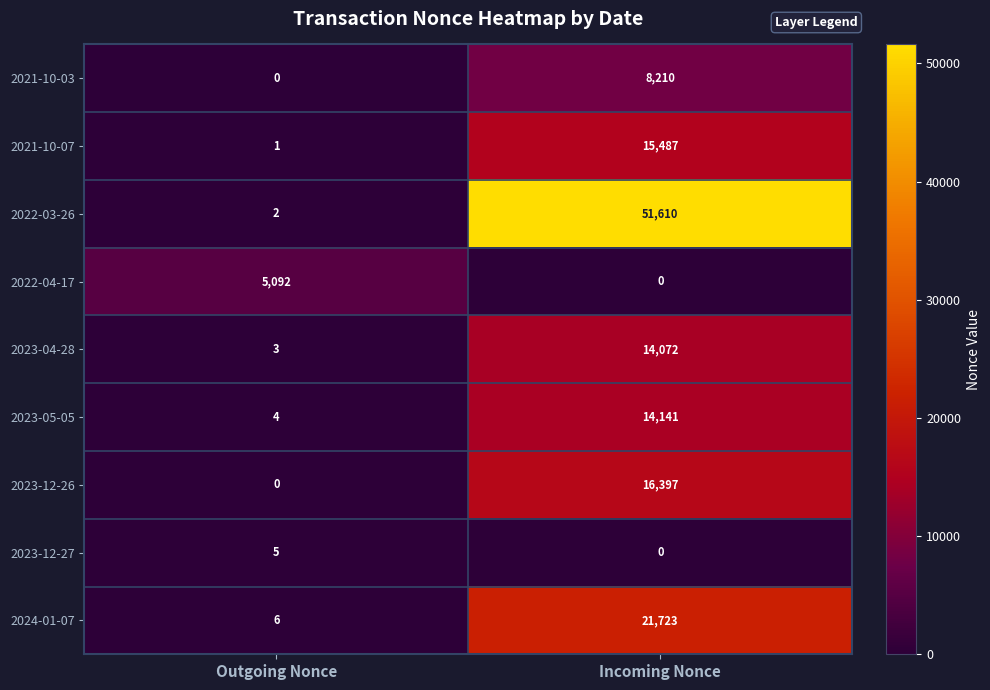

What is the difference between the highest and lowest values at Incoming Nonce?

51610